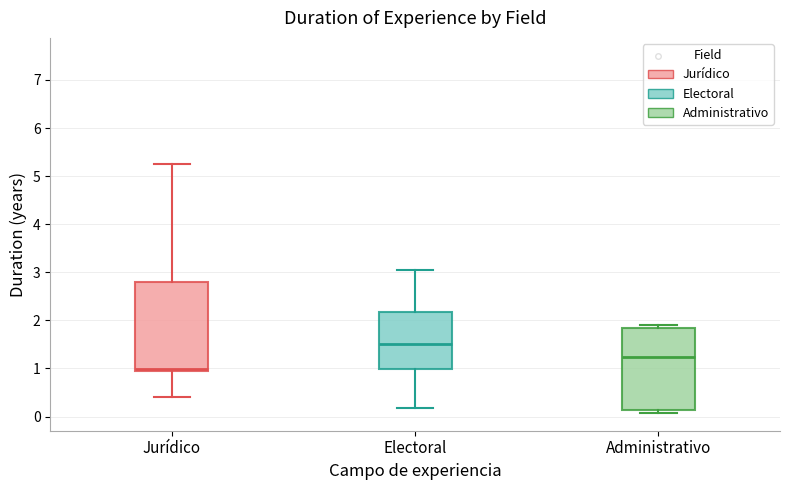

Where does the median line of the box for Electoral sit on the y-axis? The values are not printed on the chart, so give them approximately, as read against the axis.

1.5